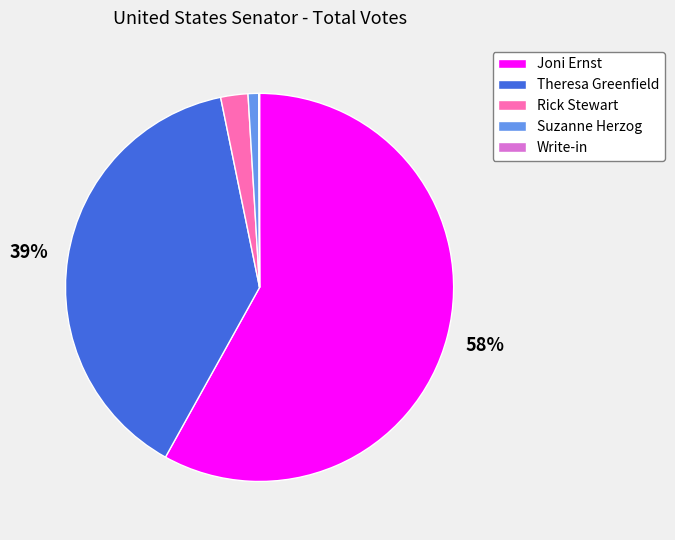

What percentage is the Joni Ernst slice, to the nearest percent?

58%